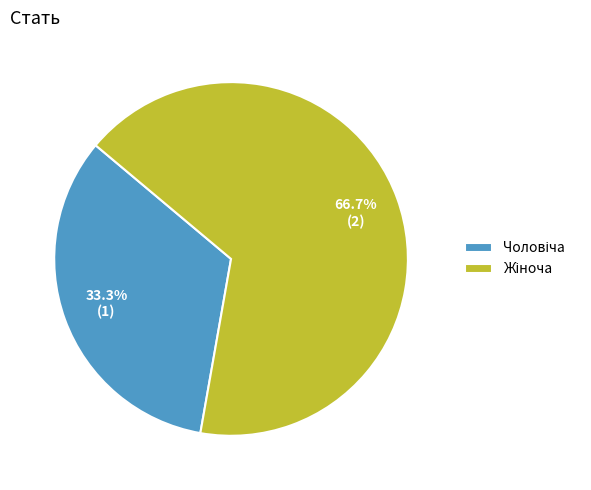

Count the number of slices in the pie.

2